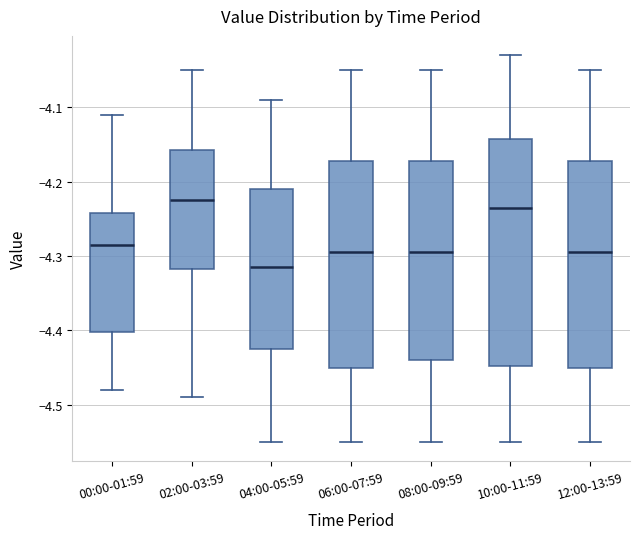

Which box is the tallest, from its lower edge to its upper edge?

10:00-11:59